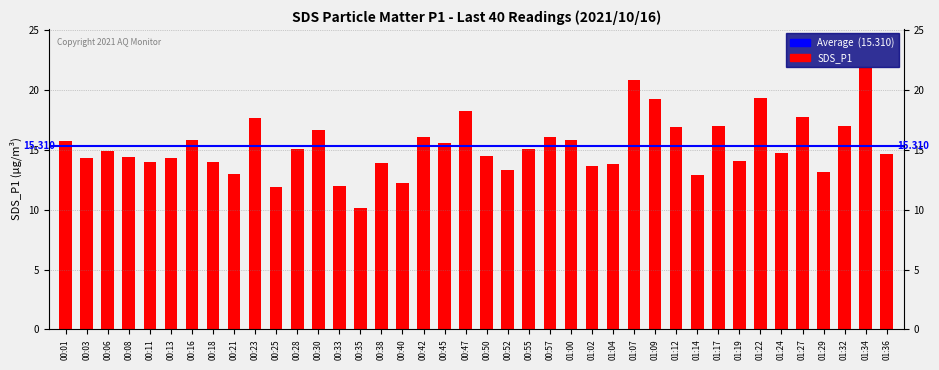

Rank the categories by value from highest to lowest.

01:34, 01:07, 01:22, 01:09, 00:47, 01:27, 00:23, 01:17, 01:32, 01:12, 00:30, 00:42, 00:57, 00:16, 01:00, 00:01, 00:45, 00:28, 00:55, 00:06, 01:24, 01:36, 00:50, 00:08, 00:03, 00:13, 01:19, 00:11, 00:18, 00:38, 01:04, 01:02, 00:52, 01:29, 00:21, 01:14, 00:40, 00:33, 00:25, 00:35